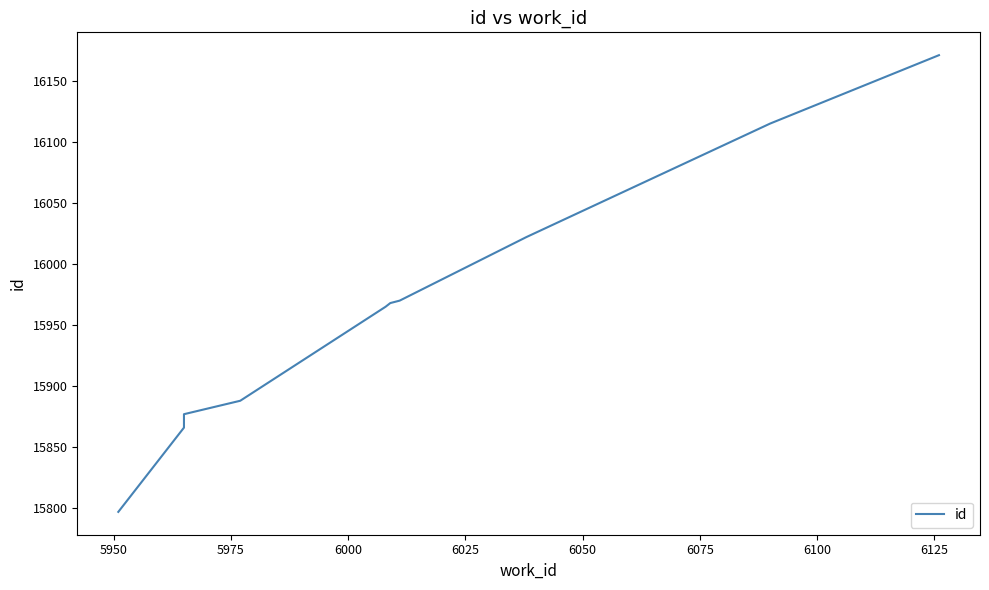

How many data points does each series have?

10